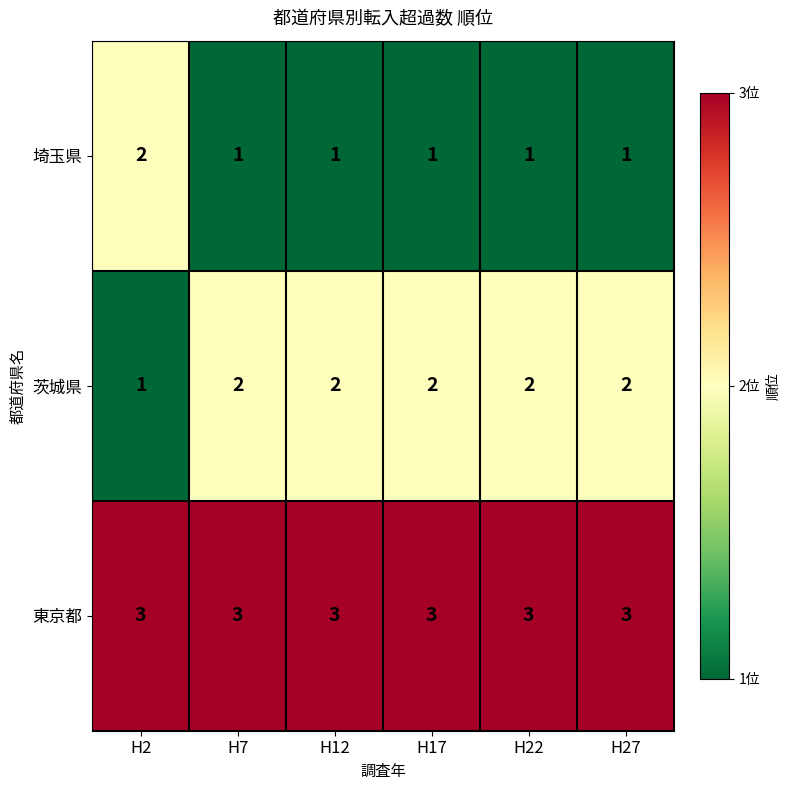

Which series has the largest total across all categories?

東京都